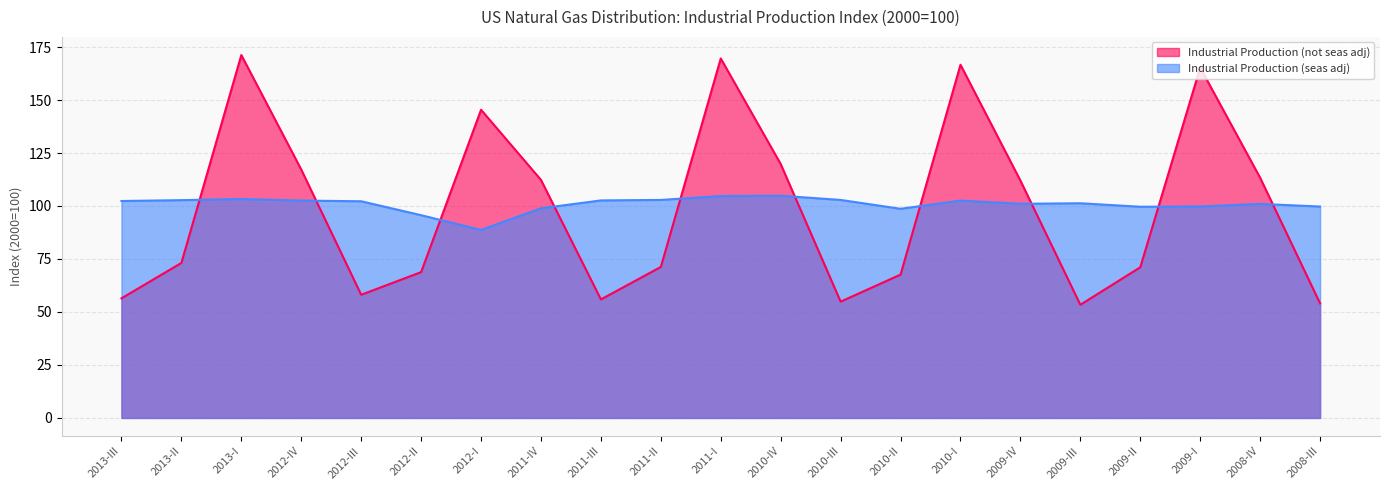

How many lines are shown in the chart?

2